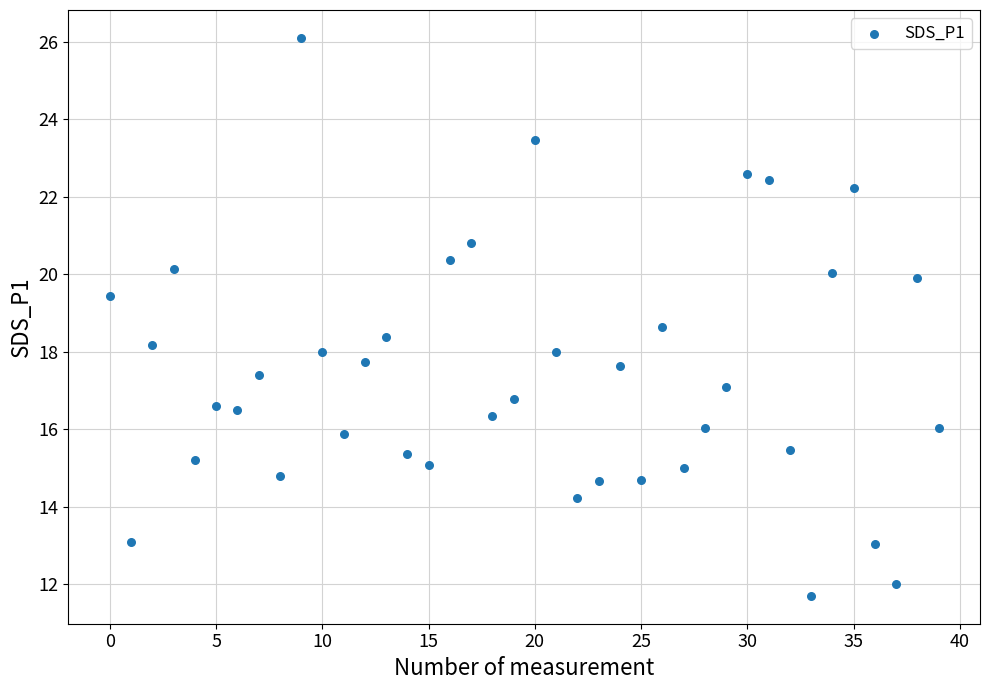

How many data points are displayed?

40